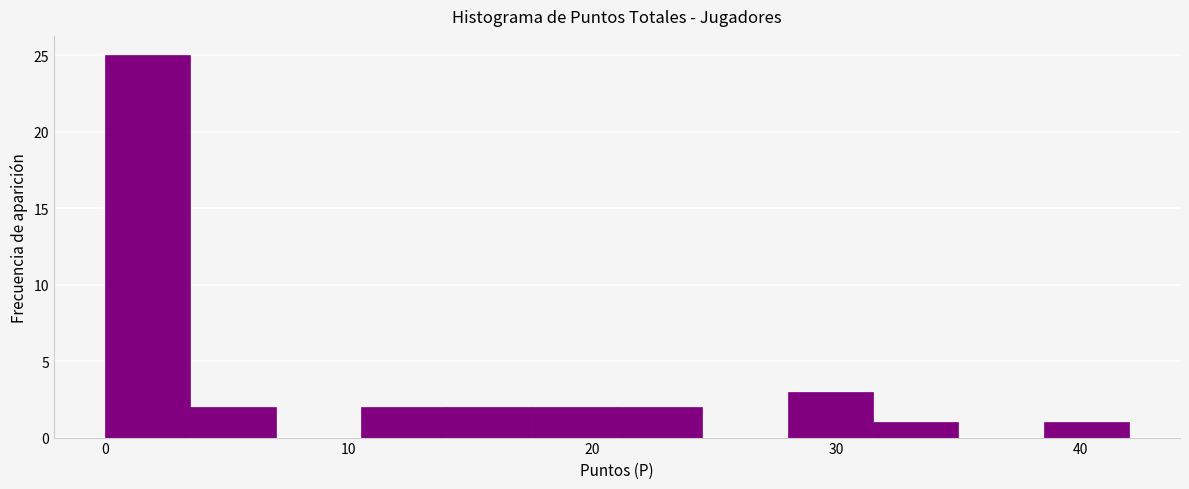

Read against the x-axis, roughly where is the centre of the tallest bar?

2